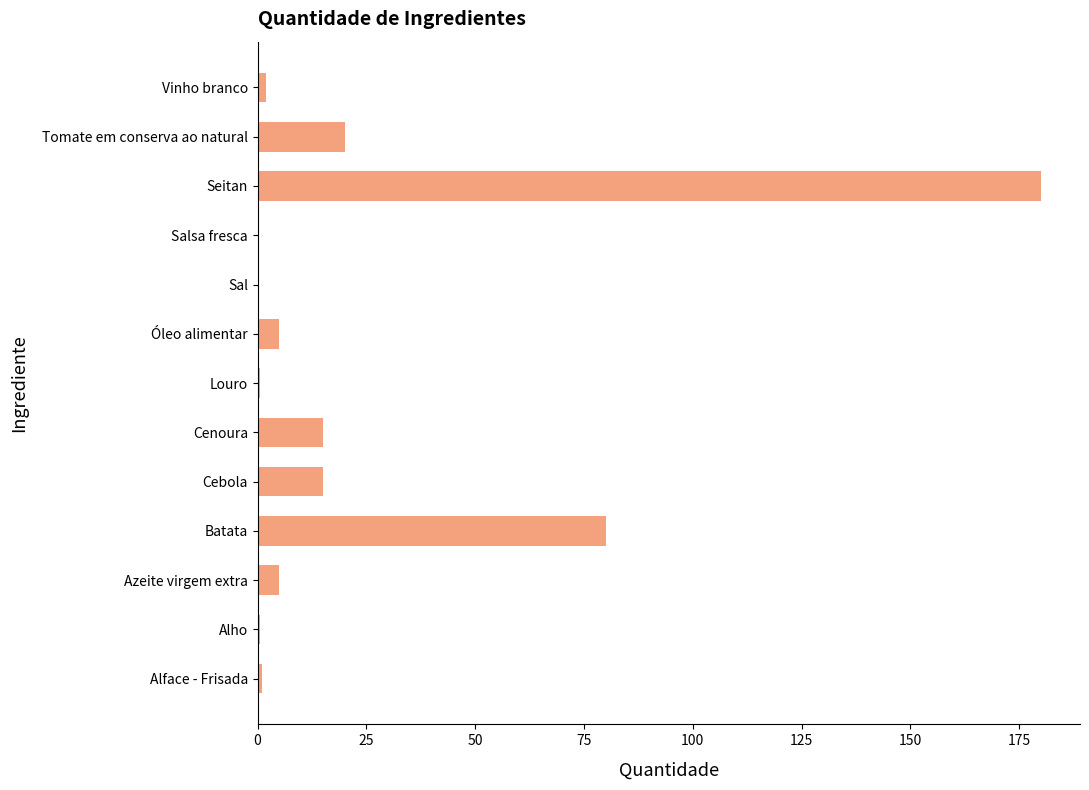

What is the sum of the values at Seitan and Tomate em conserva ao natural?

200.0